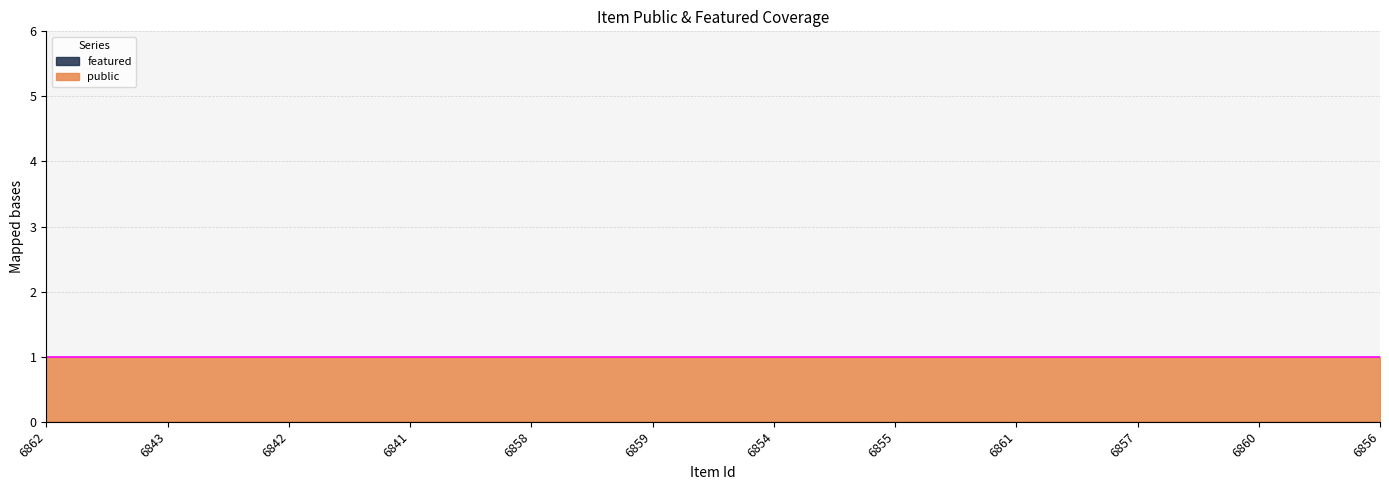

Is it true that public equals 1 at 6854?

True